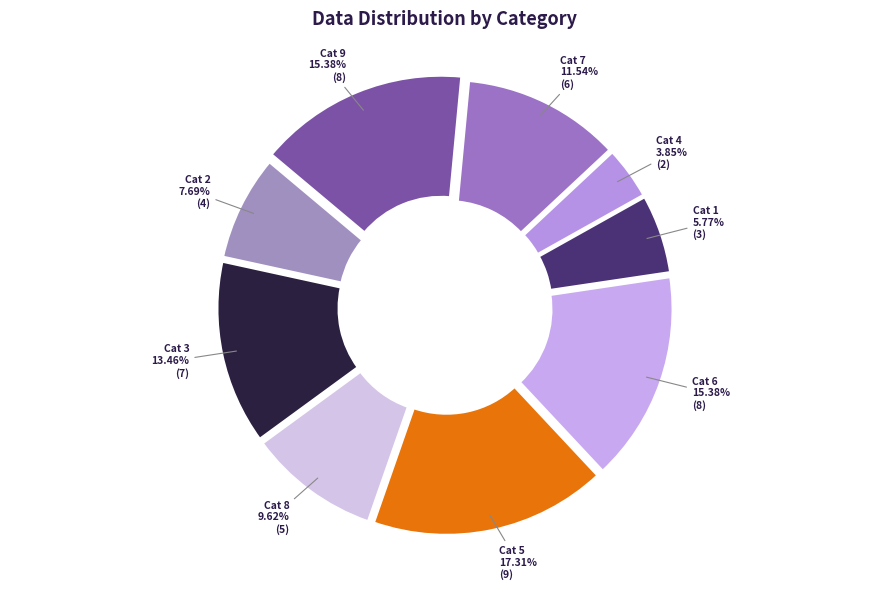

How many segments does this pie chart have?

9